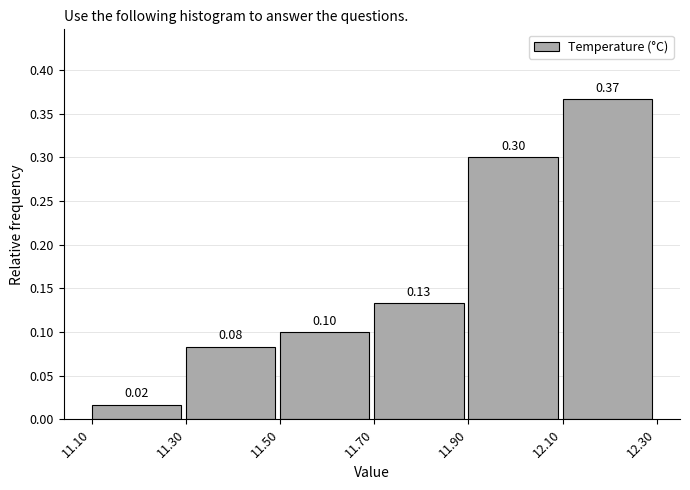

Over which range of the x-axis is the bar tallest?

12.10 to 12.30